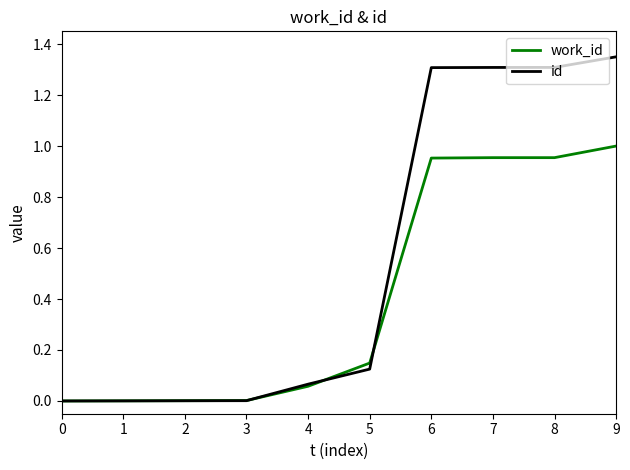

What is the average value of the id series?

0.5